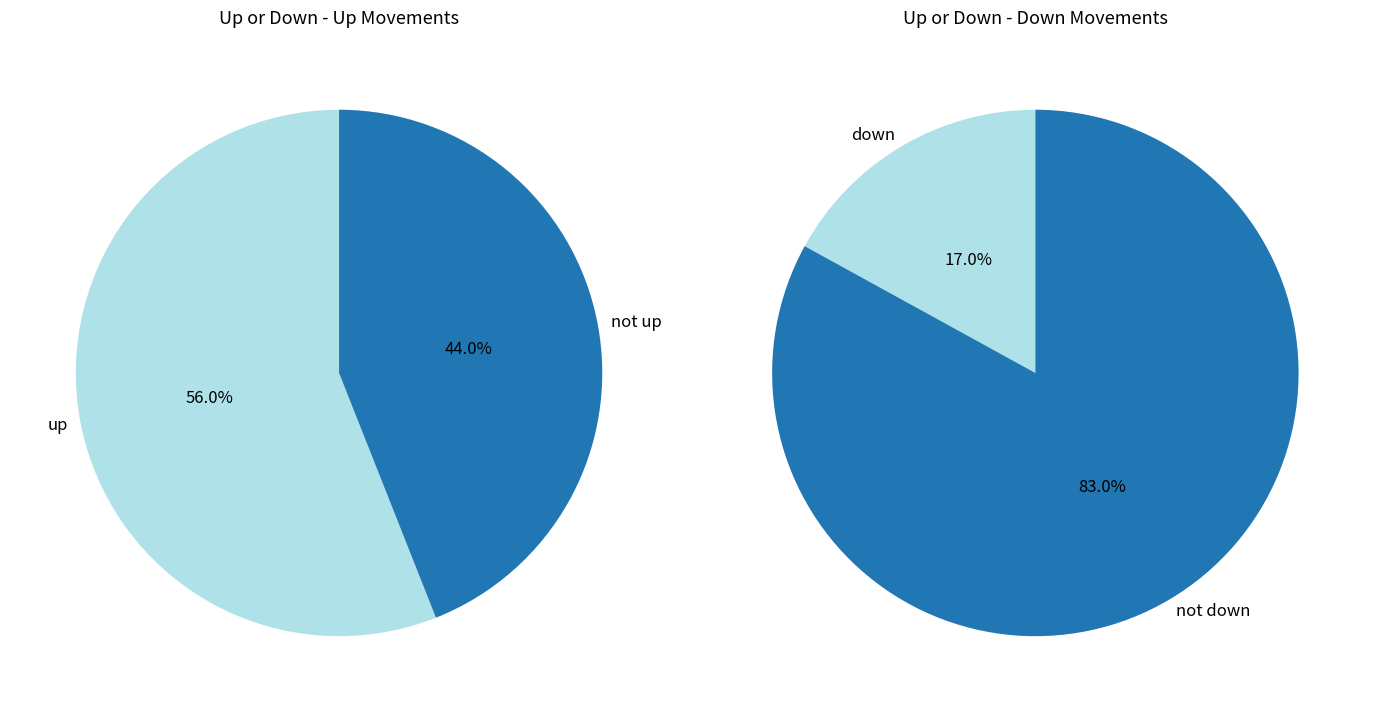

Which category has the biggest portion of the pie?

up